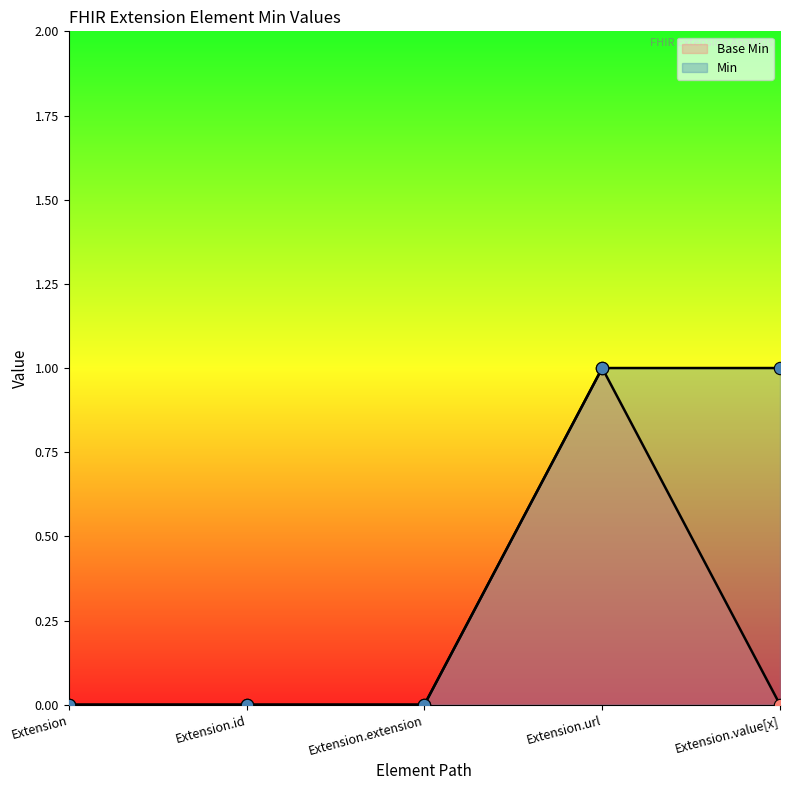

Between Extension.value[x] and Extension.id, which is larger?

Extension.value[x]